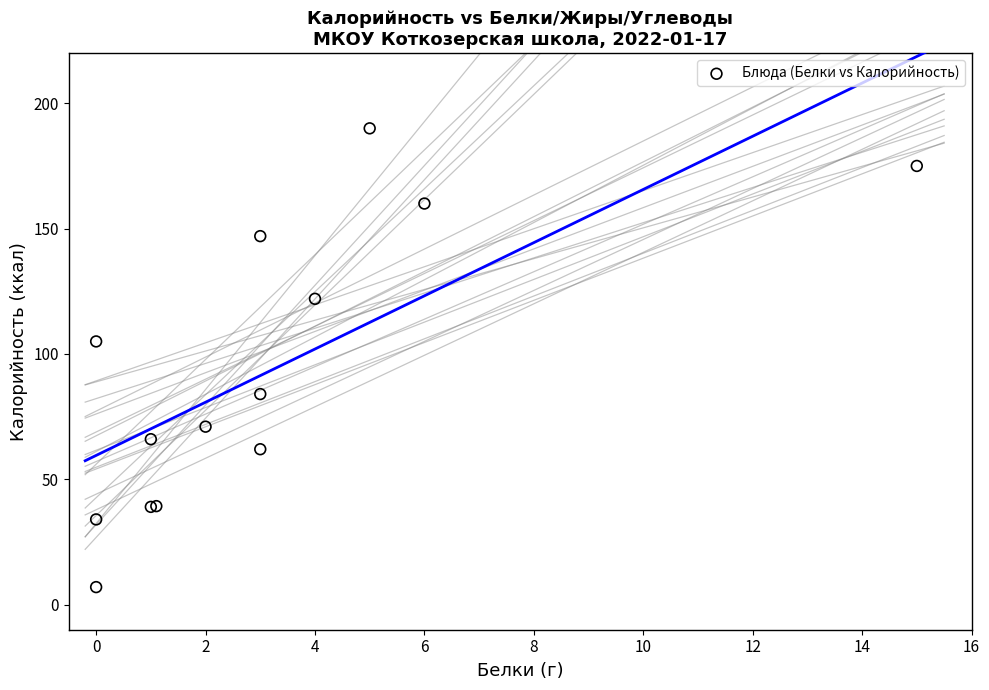

What Y value in the scatter plot is closest to 98?

105.0